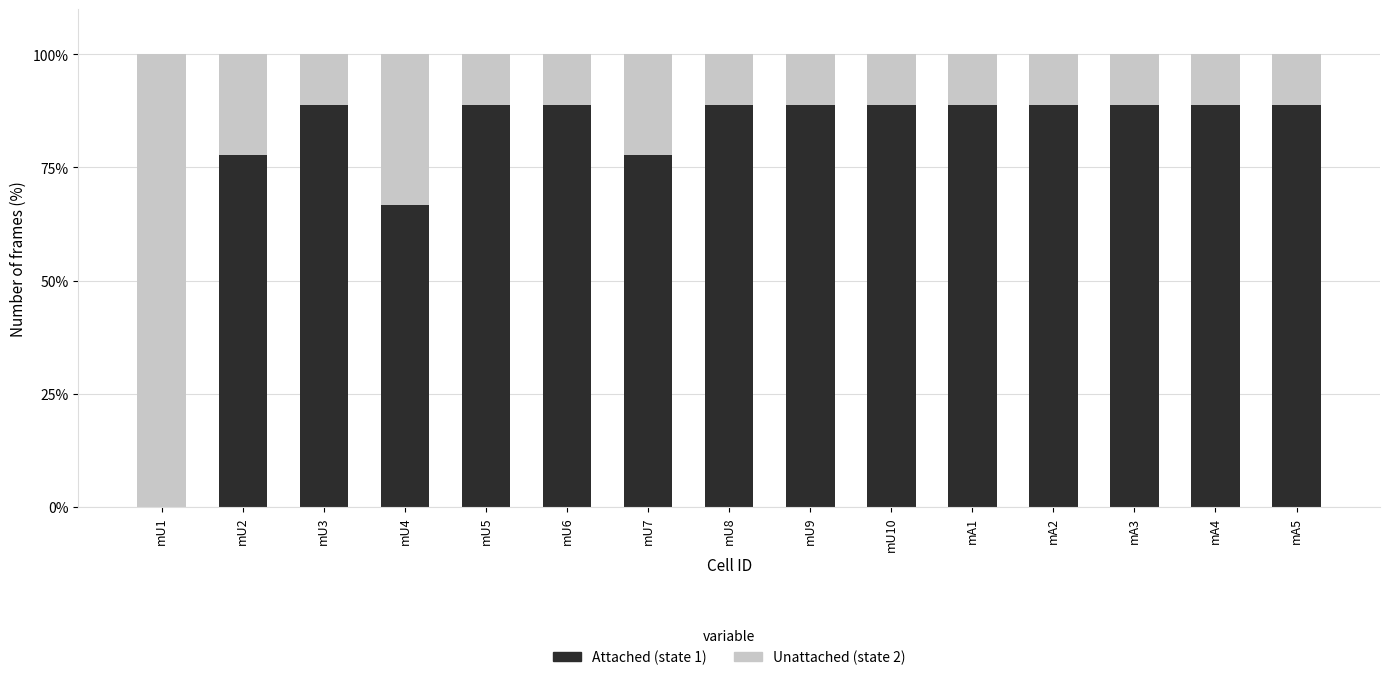

What is the sum of the Attached (state 1) values at mA5 and mU10?

177.8